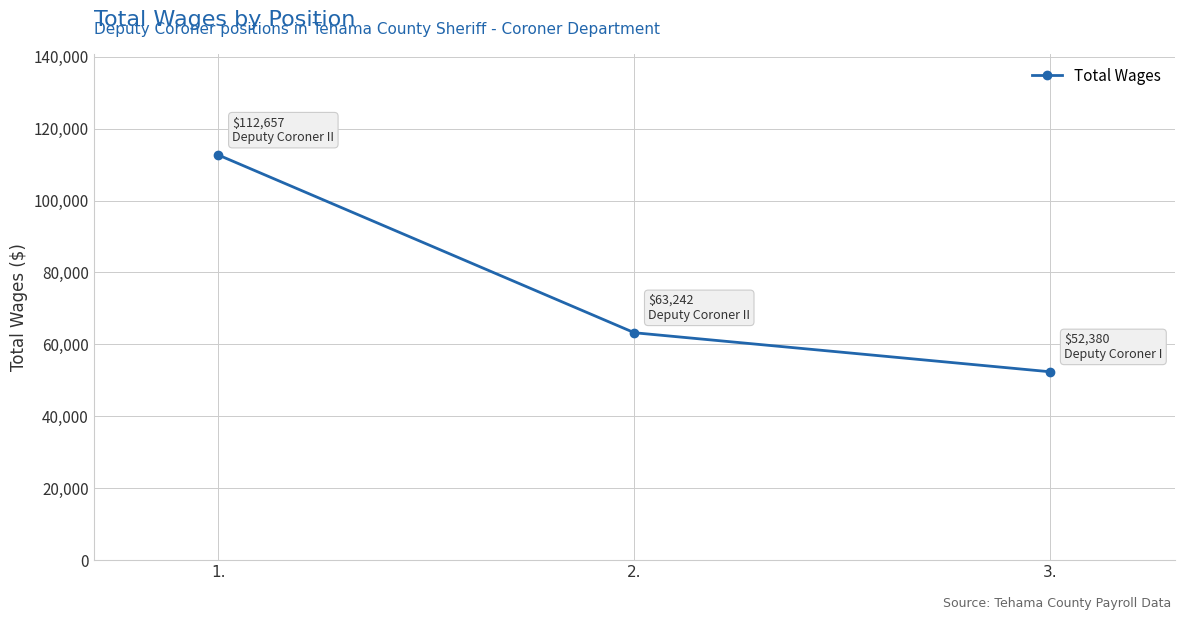

How many lines are shown in the chart?

1